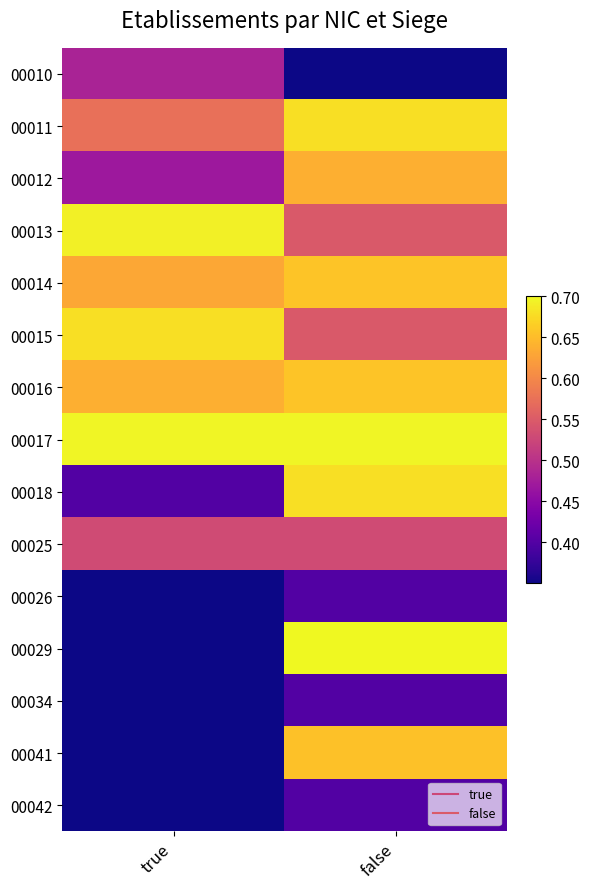

Which series has the widest spread of values?

00029